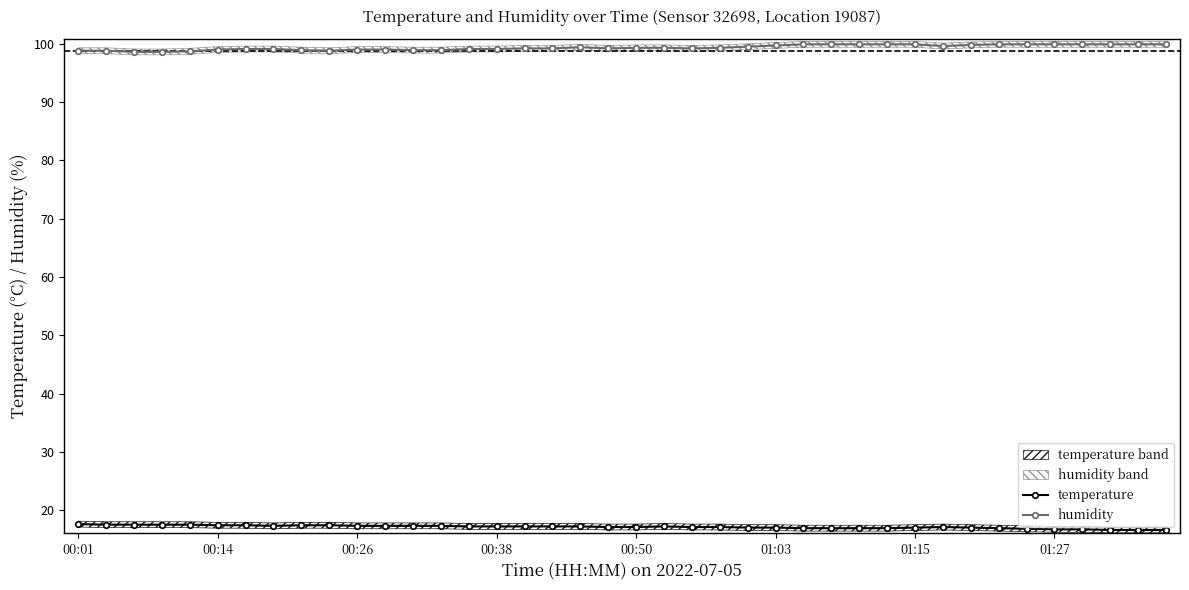

Which series has the widest spread of values?

humidity